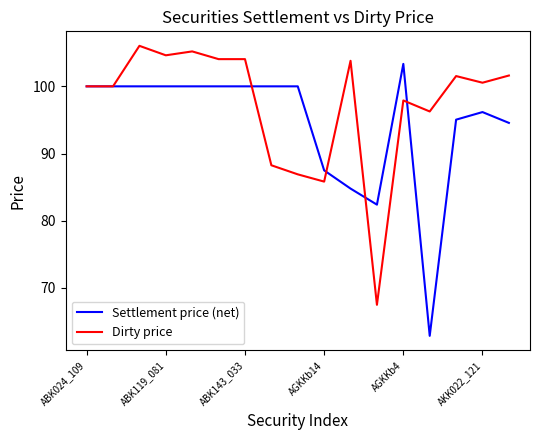

What is the difference between the maximum and minimum values in the Settlement price (net) series?

40.5